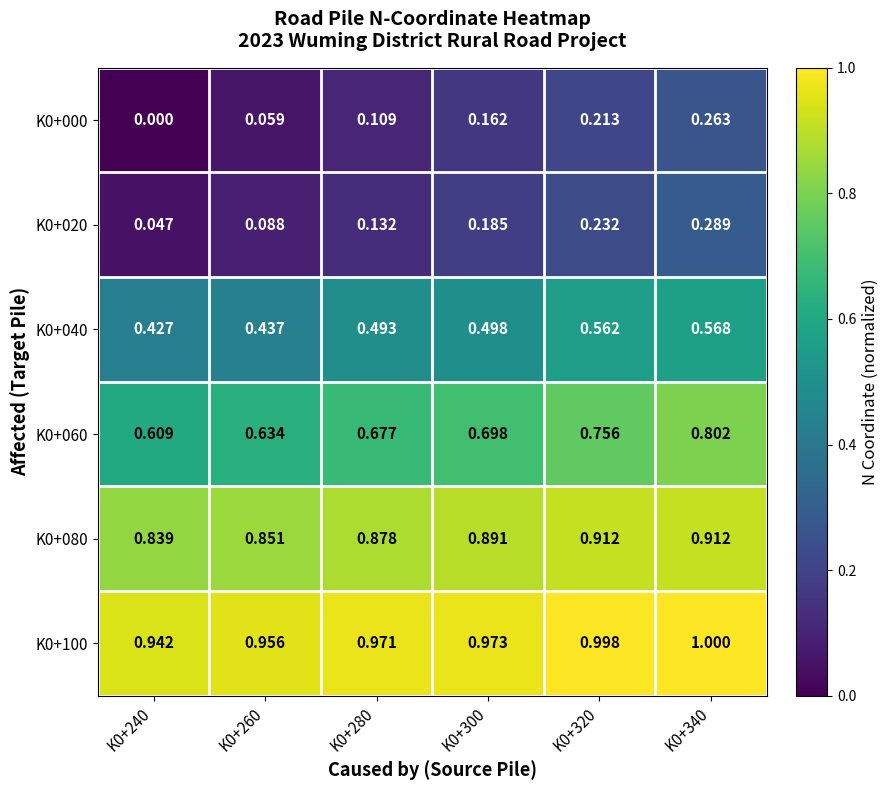

Is the value of K0+040 at K0+340 greater than the value of K0+080 at K0+320?

No